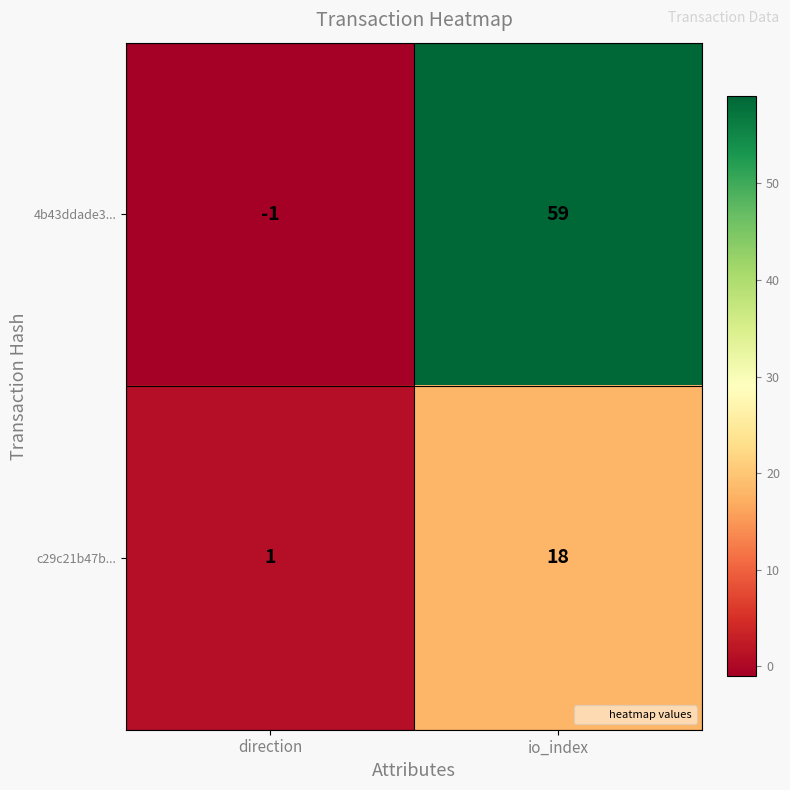

Reading left to right, list all the values displayed in this chart.

4b43ddade3...: -1	59
c29c21b47b...: 1	18